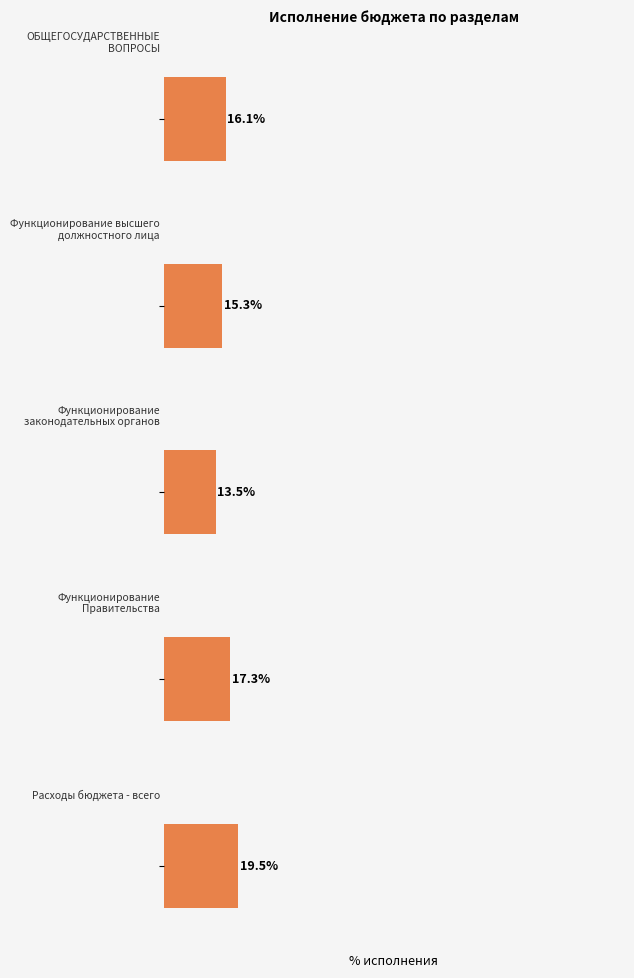

Does the chart contain any negative values?

No